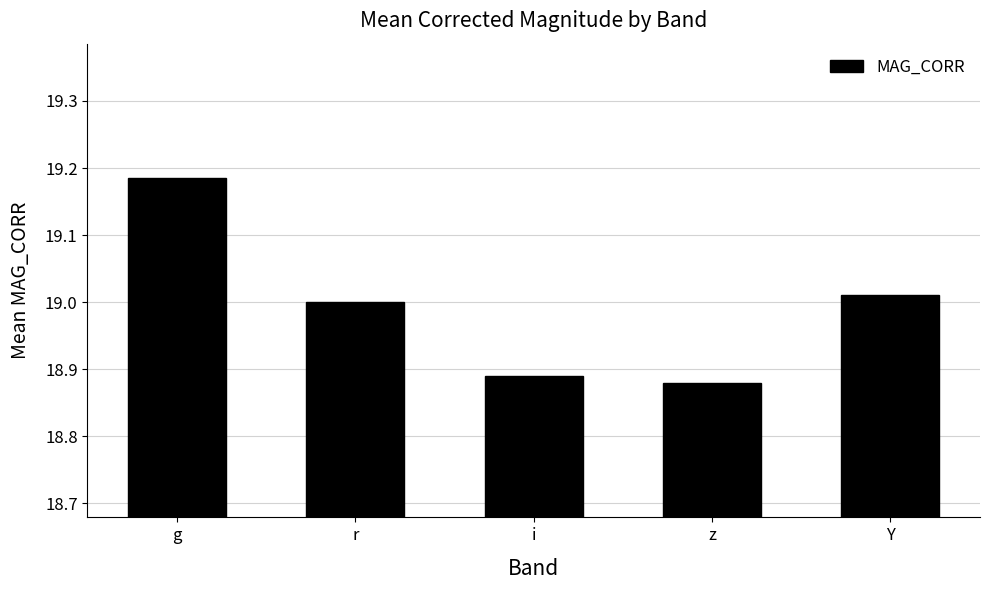

What is the difference between the values at g and z?

0.3